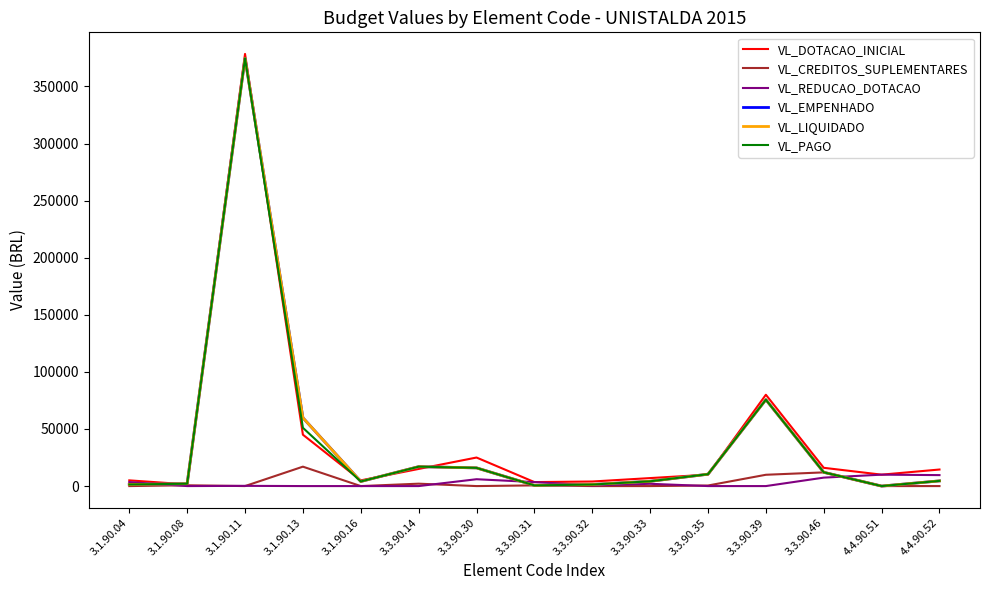

Is this an area chart (filled region under the line)?

No